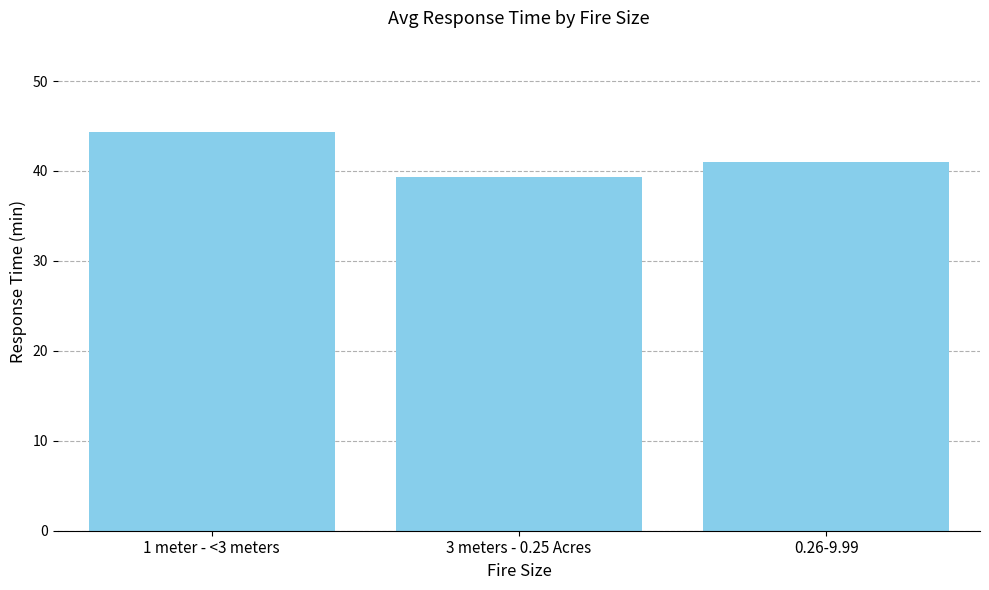

What is the sum of the values at 0.26-9.99 and 1 meter - <3 meters?

85.3